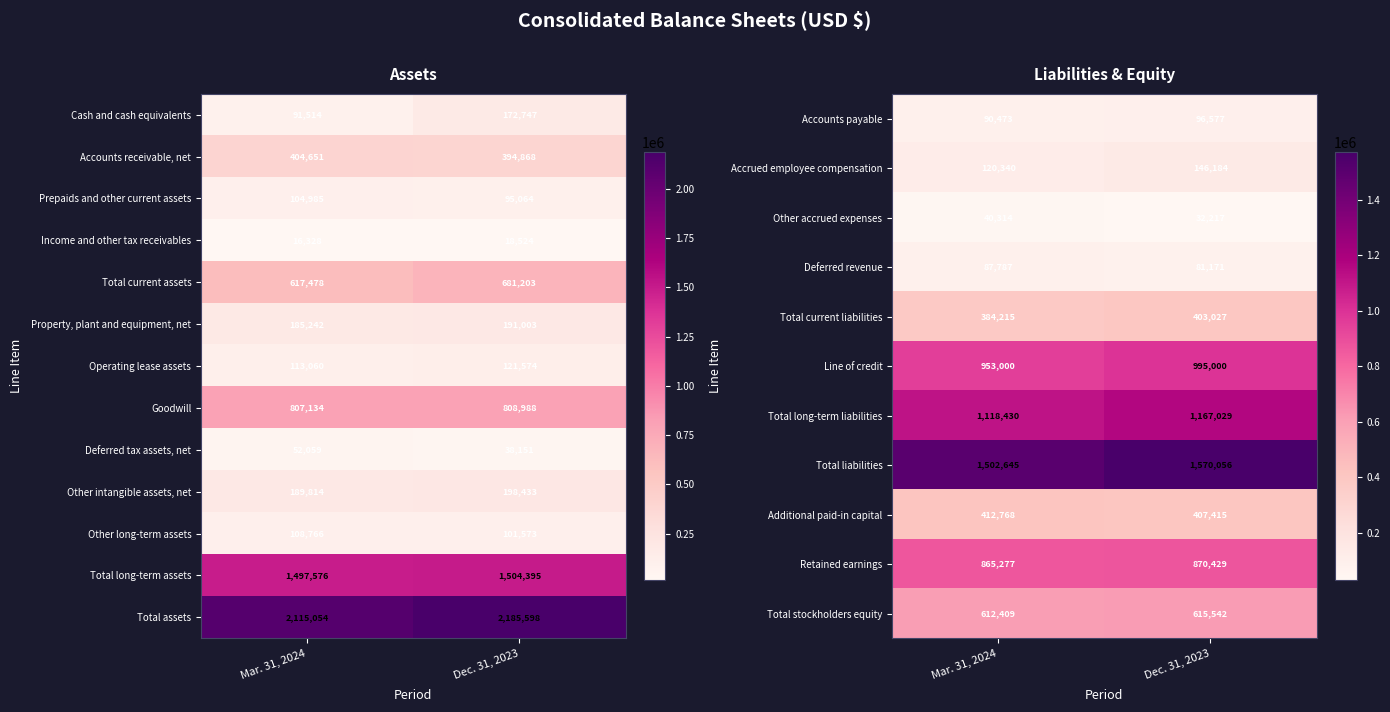

Count the number of categories in the chart.

2